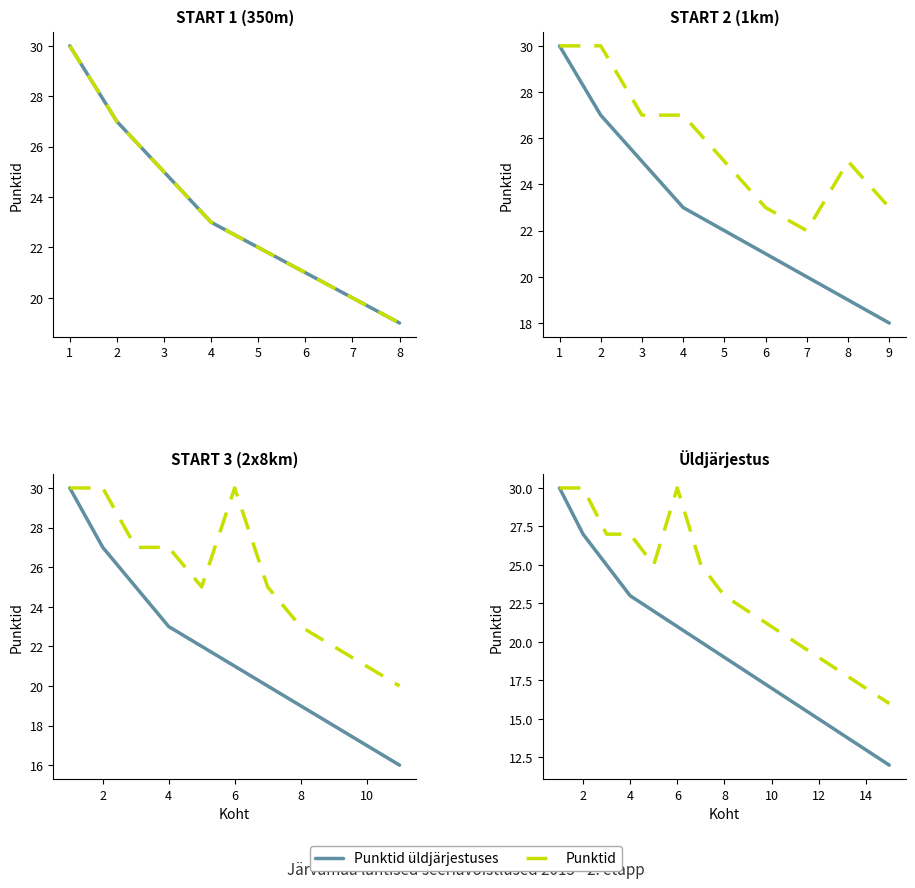

Which series has the largest range (max minus min)?

Punktid üldjärjestuses